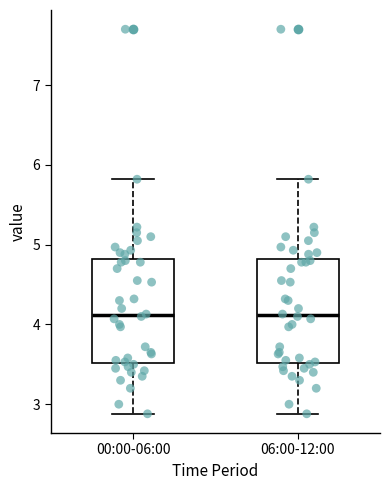

Reading left to right, transcribe this box plot: for each box, give where its median line is, the range the box spans, and where its two whiskers end, as read against the y-axis. The values are not printed on the chart, so give them approximately, as read against the axis.

00:00-06:00: median 4.1, box 3.5 to 4.8, whiskers 2.9 to 5.8
06:00-12:00: median 4.1, box 3.5 to 4.8, whiskers 2.9 to 5.8